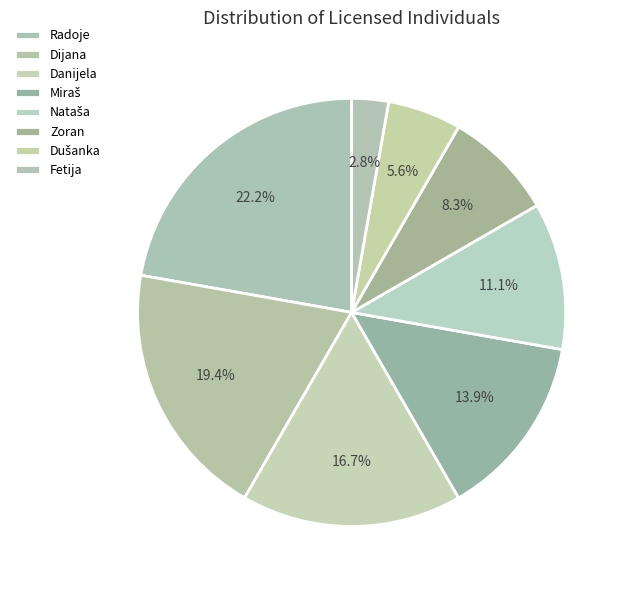

How many segments does this pie chart have?

8